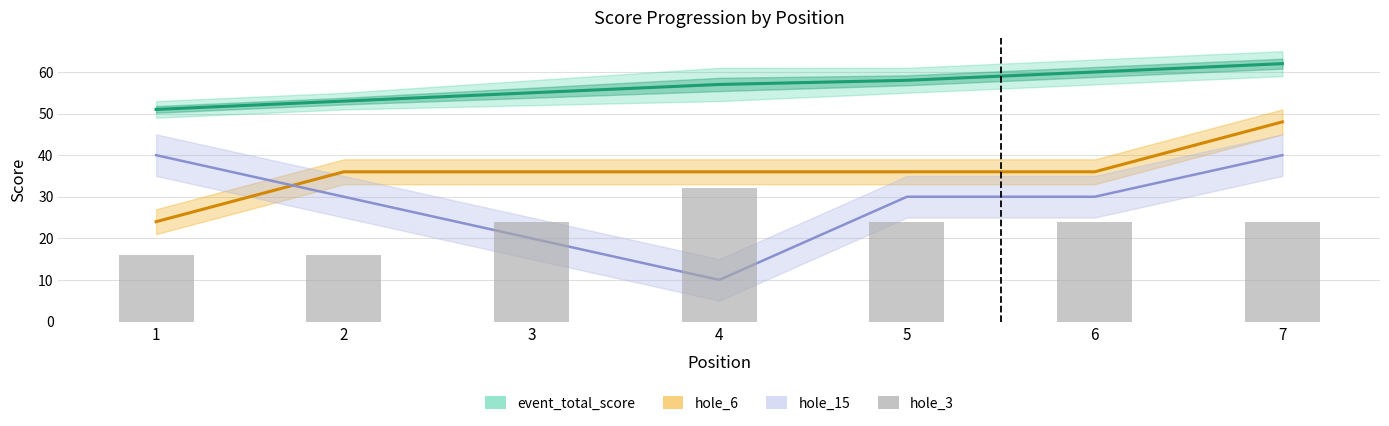

What is the total value across all series at 2?

135